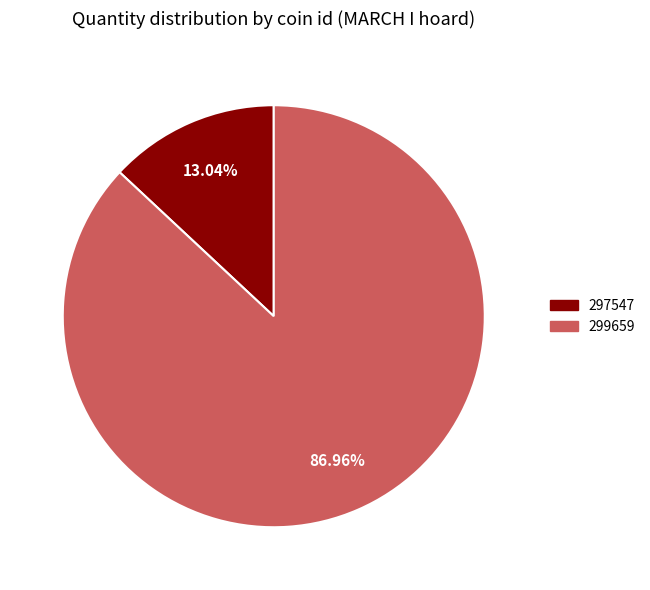

Which slice is the smallest?

297547